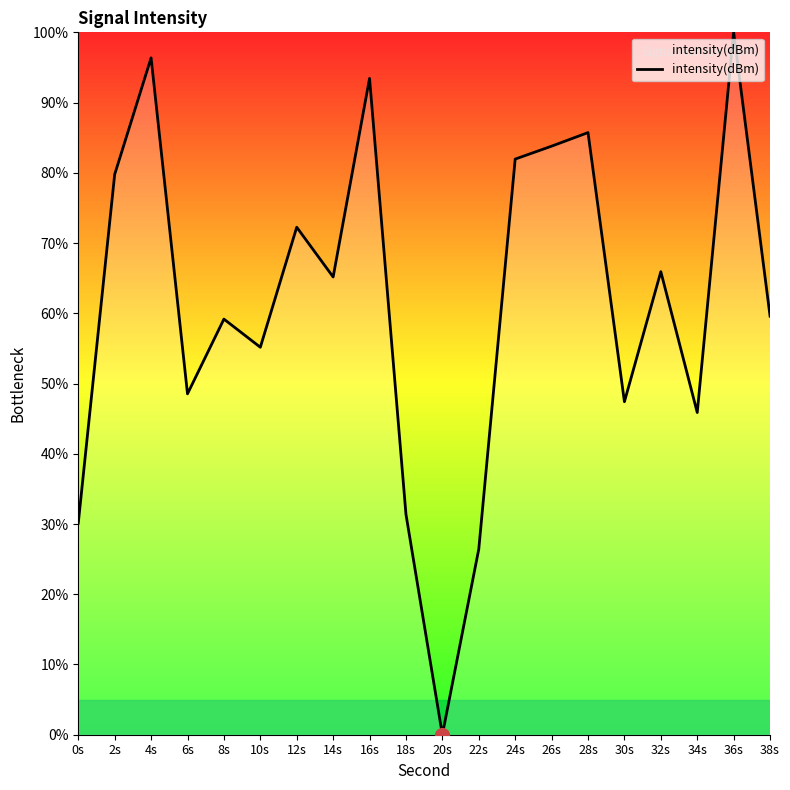

Reading left to right, list all the values displayed in this chart.

30.1	79.8	96.4	48.5	59.2	55.2	72.3	65.2	93.4	31.4	0.0	26.4	82.0	83.8	85.7	47.4	65.9	45.9	100.0	59.6